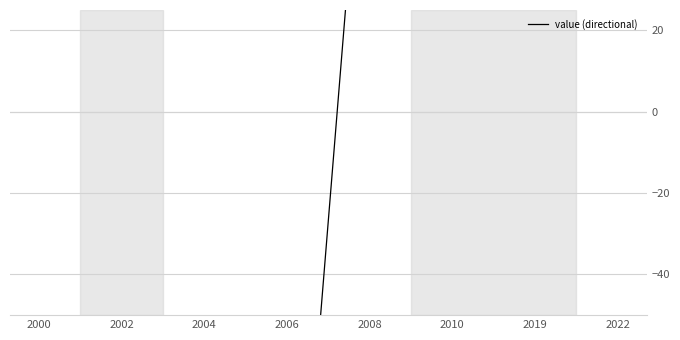

How many data points does each series have?

8